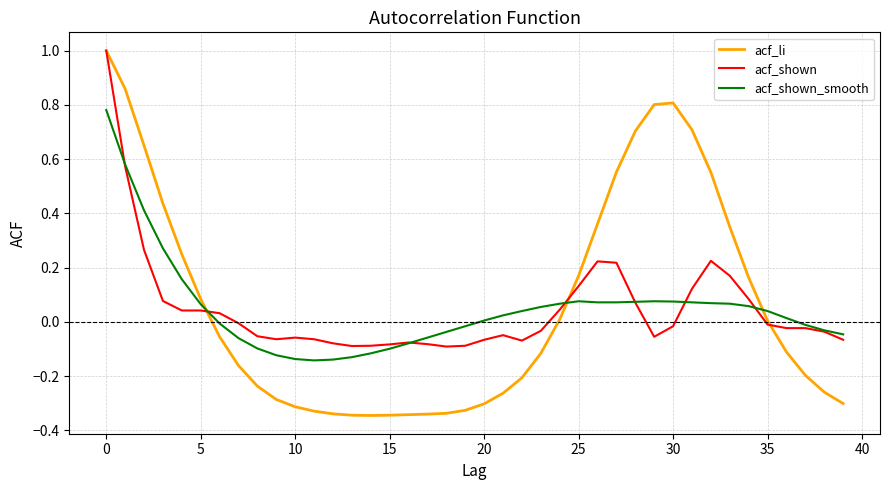

Which series has the widest spread of values?

acf_li